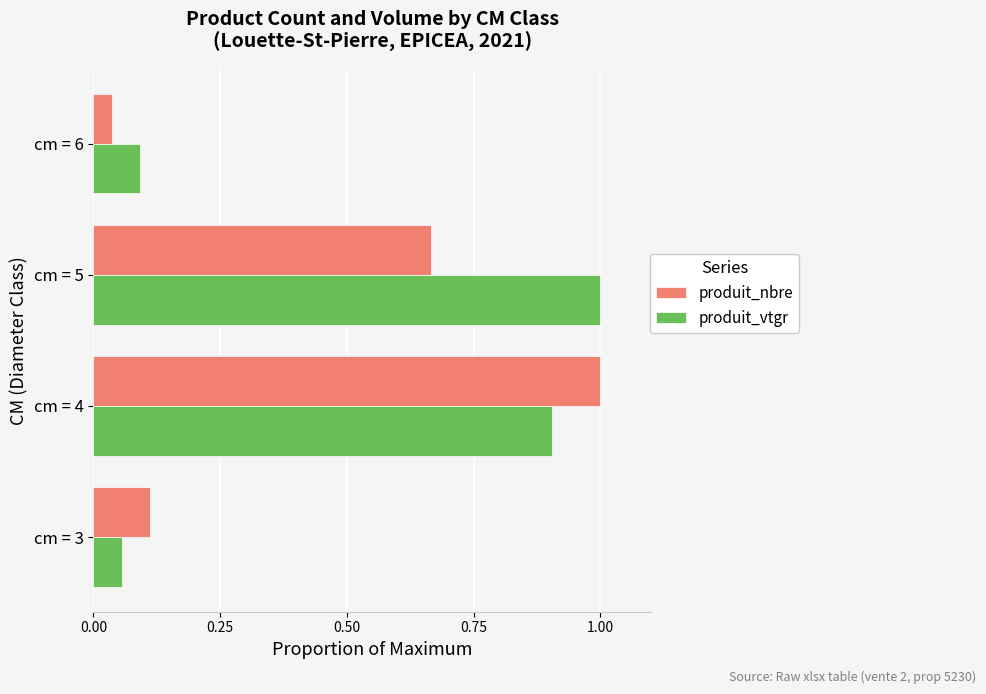

Is it true that produit_vtgr equals 0.0 at cm = 3?

False